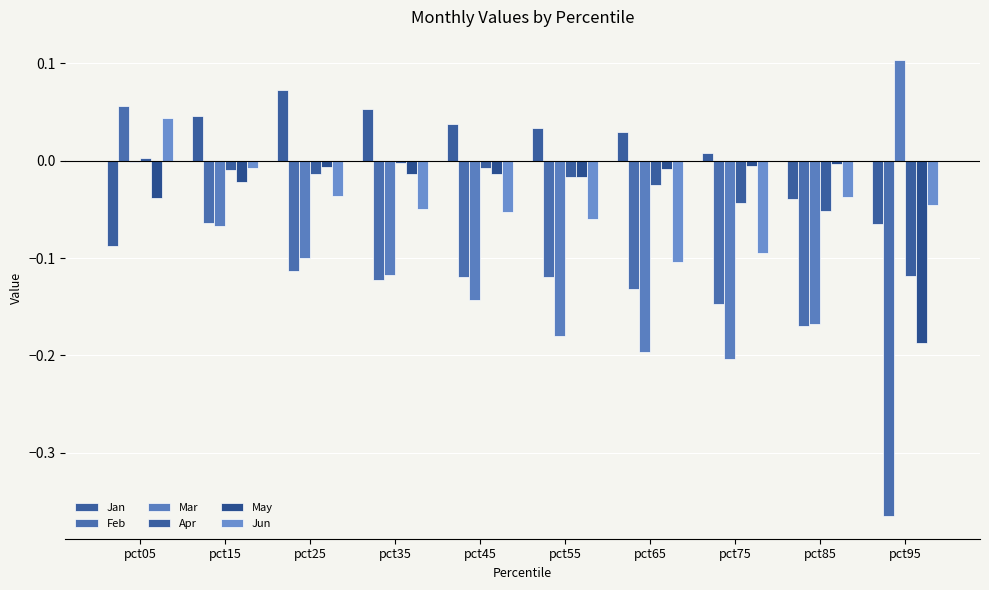

Between pct65 and pct95, which is larger?

pct65